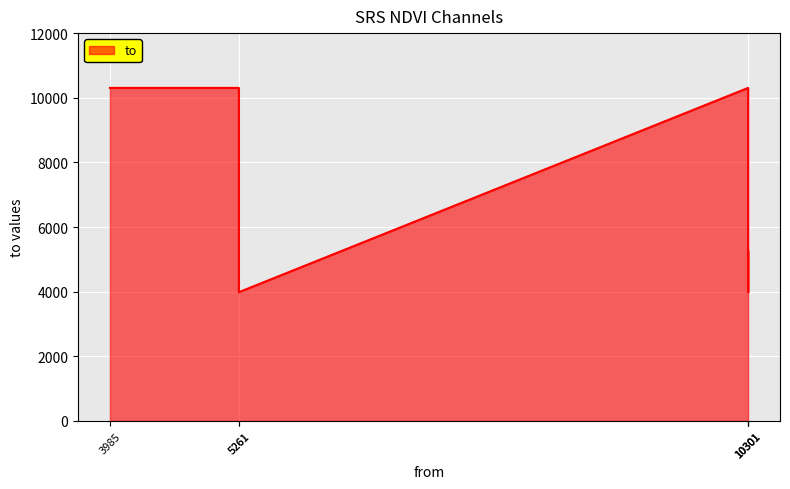

List the labels in order of value, smallest first.

5261, 10301, 10301, 3985, 5261, 10301